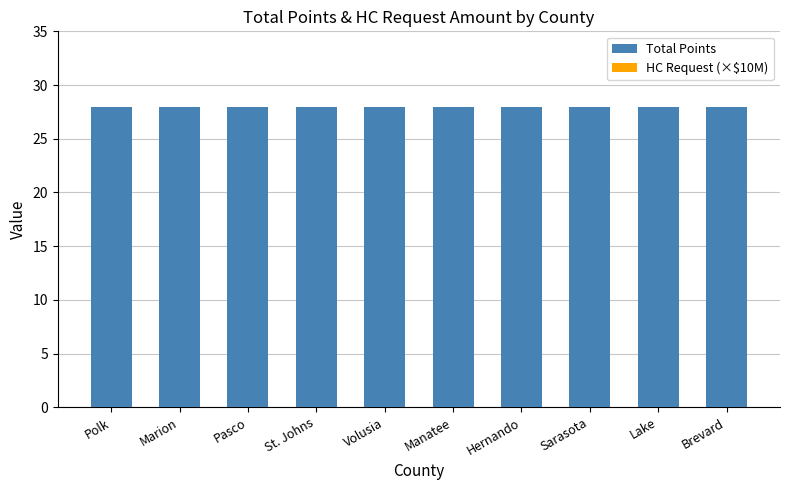

What is the label of the 3rd bar from the left?

Pasco